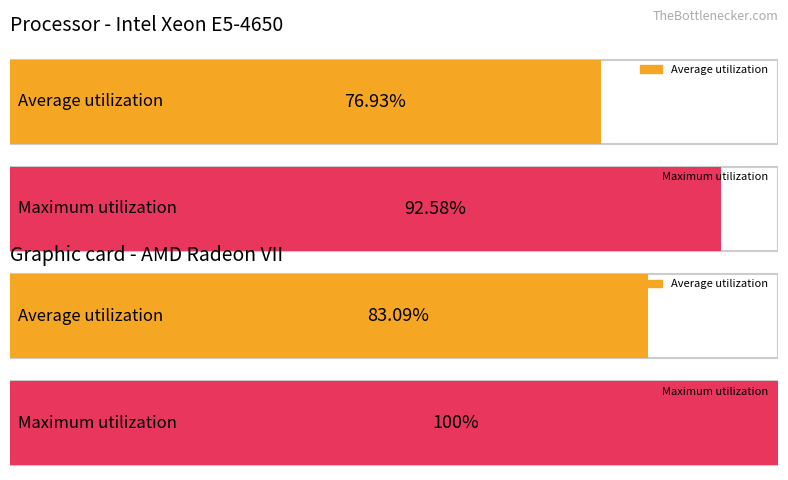

Does the chart contain any negative values?

No